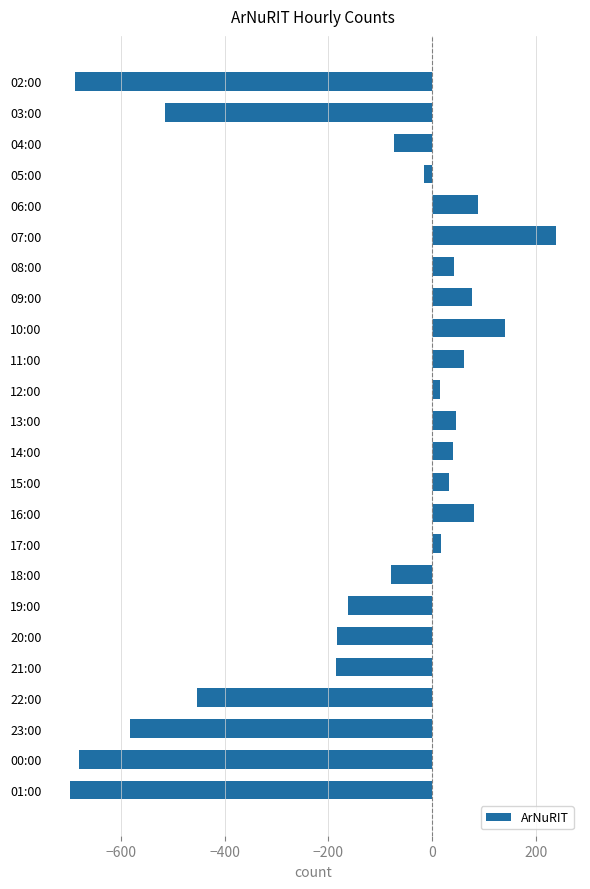

Between 04:00 and 13:00, which is larger?

13:00